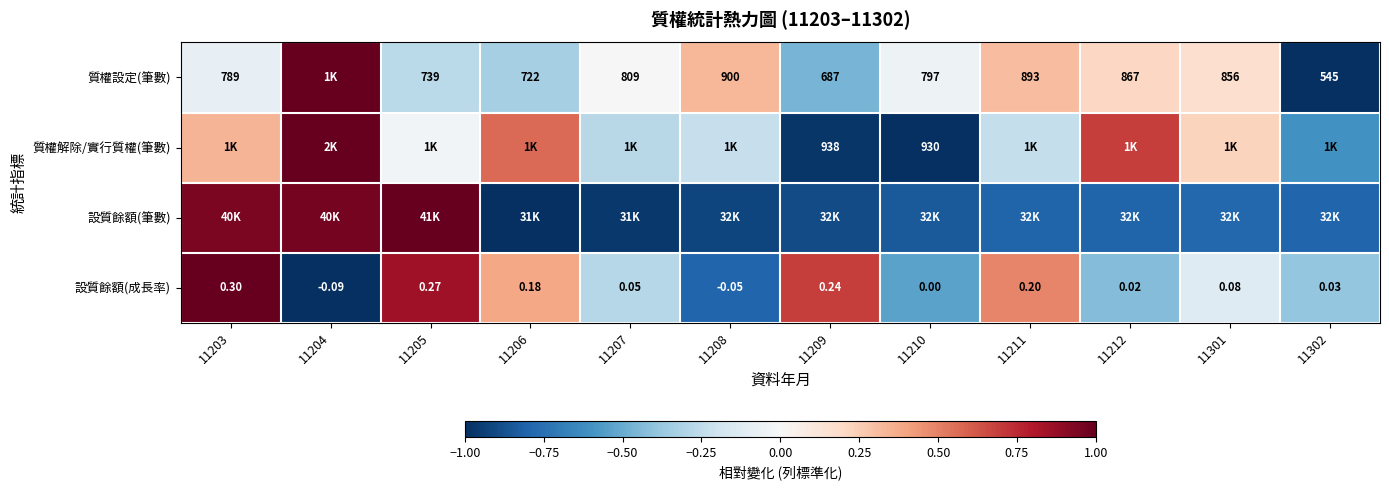

The 質權解除/實行質權(筆數) series shows -1.0 at 11210. True or false?

True